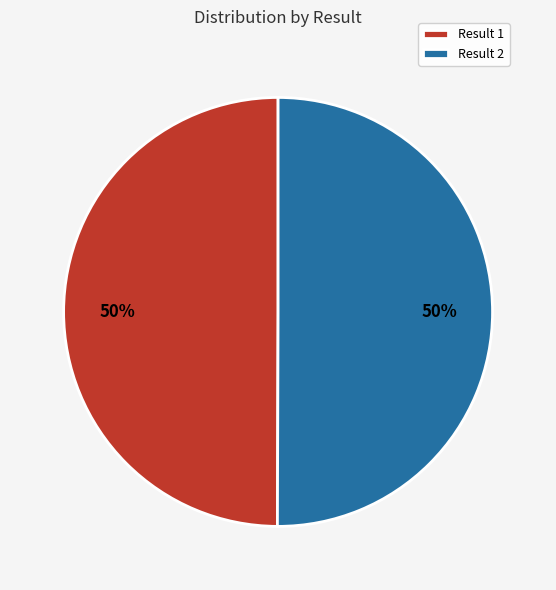

How many slices are in this pie chart?

2